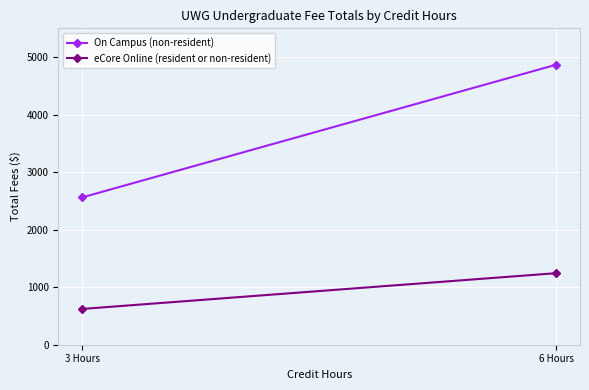

What are all the series names shown in the legend?

On Campus (non-resident), eCore Online (resident or non-resident)